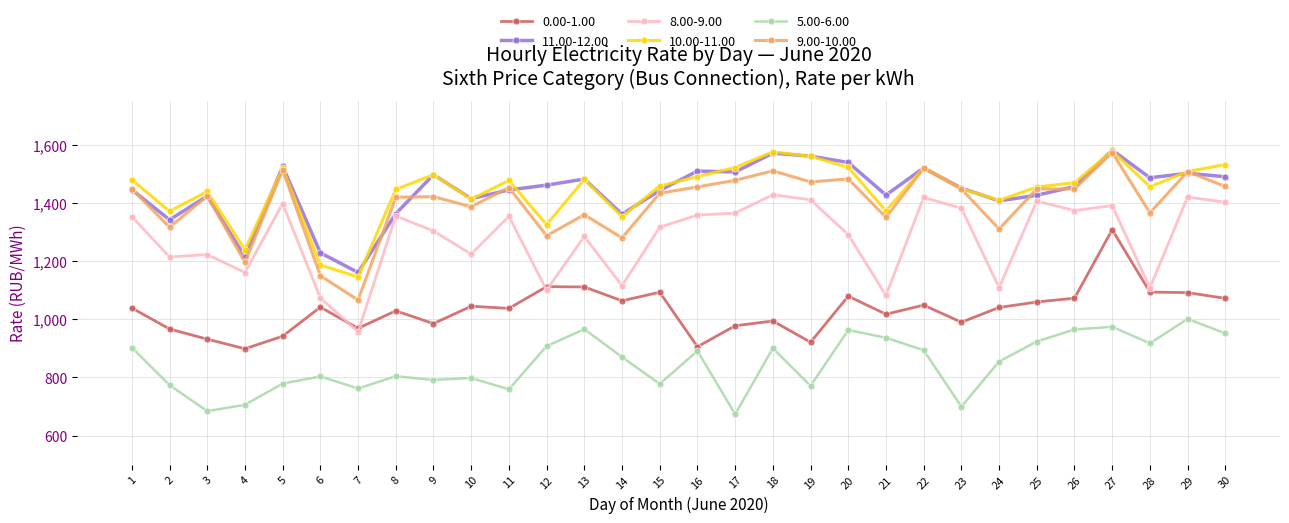

True or false: 0.00-1.00 has a value of 1072.3 at 26.

True